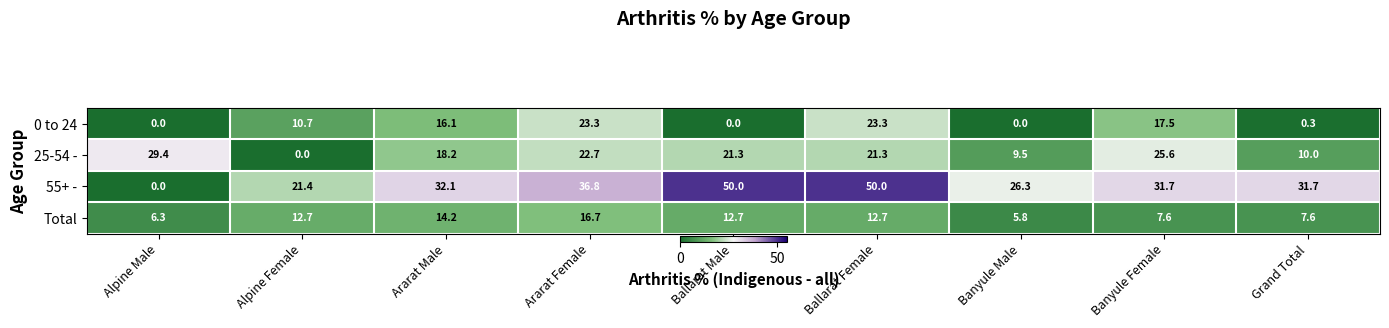

At which label does Total first exceed 12?

Alpine Female